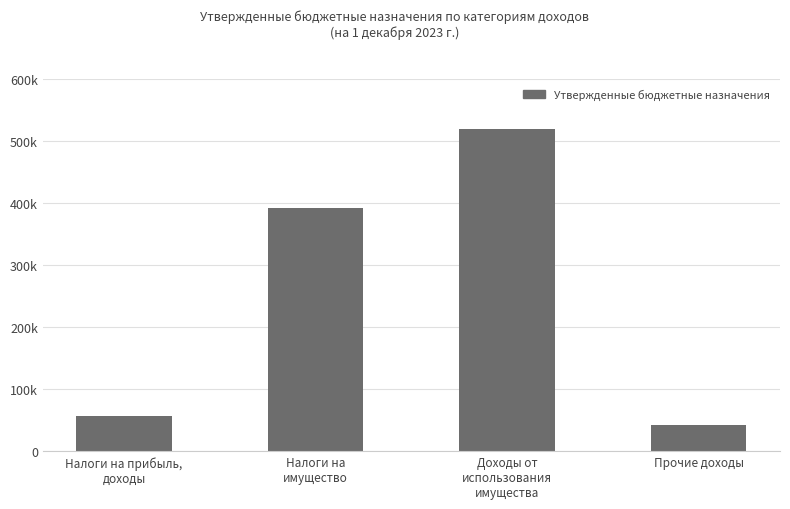

List the labels in order of value, largest first.

Доходы от
использования
имущества, Налоги на
имущество, Налоги на прибыль,
доходы, Прочие доходы